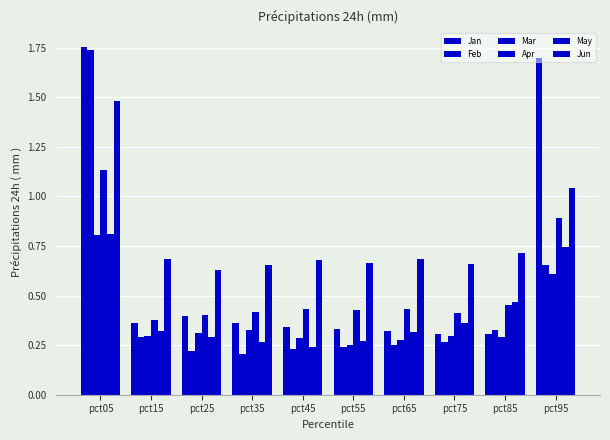

Are the bars horizontal?

No